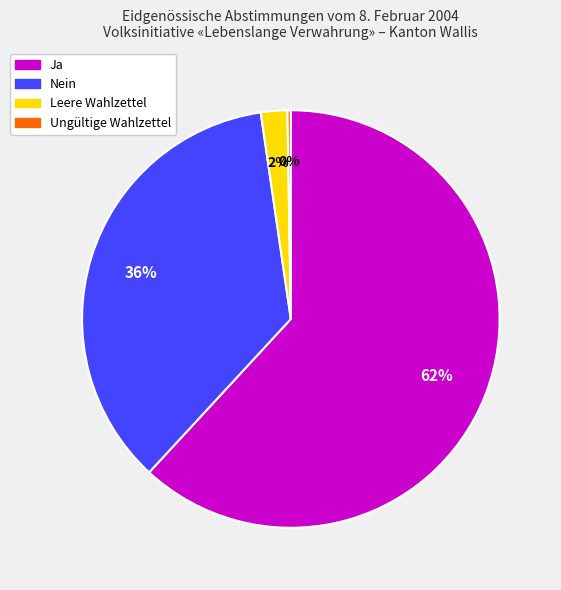

To the nearest percent, what is the difference between the largest and smallest slice percentages?

62%